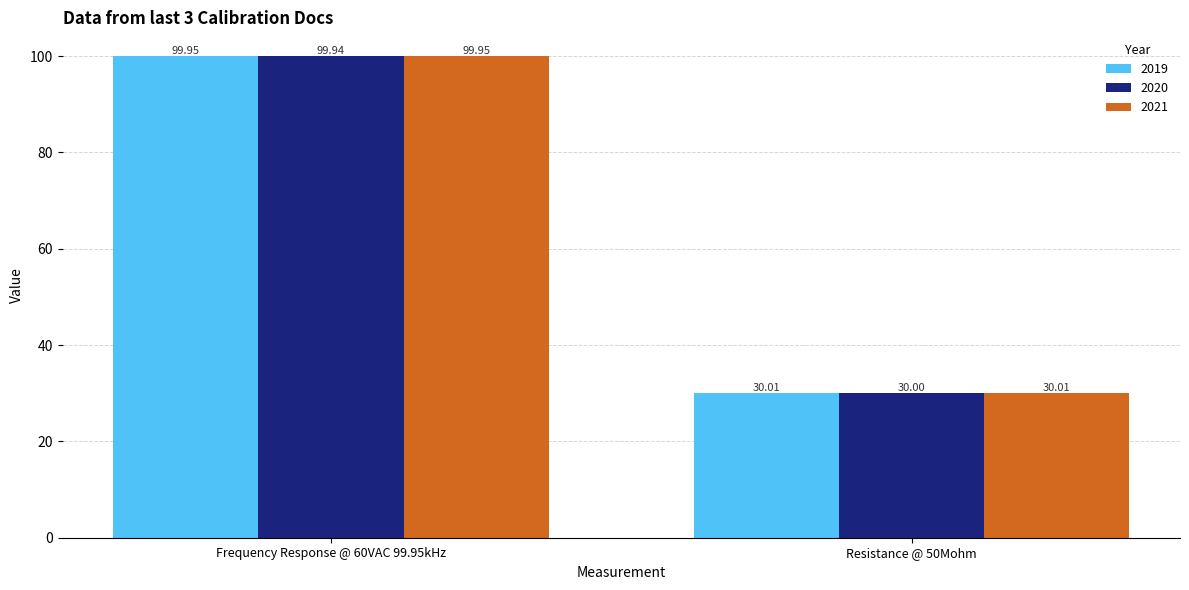

What is the value of the 2021 bar at the 1st from the left?

100.0